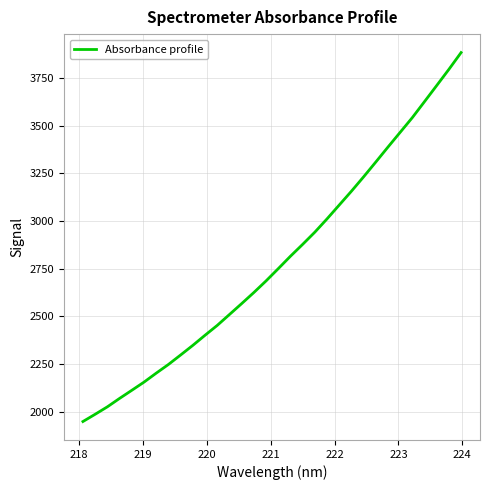

What is the greatest value displayed?

3883.9